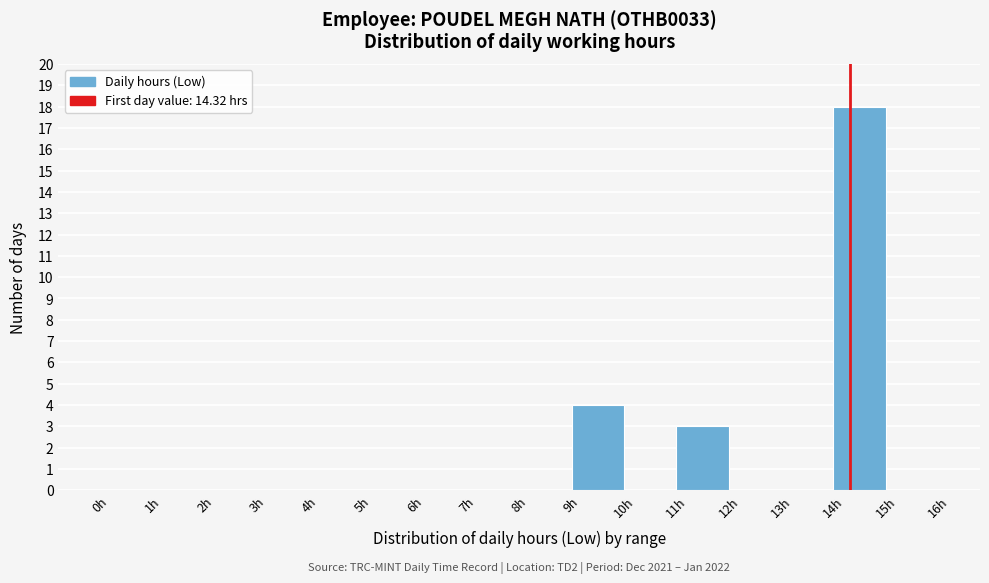

Which range on the x-axis has the tallest bar?

14 to 15